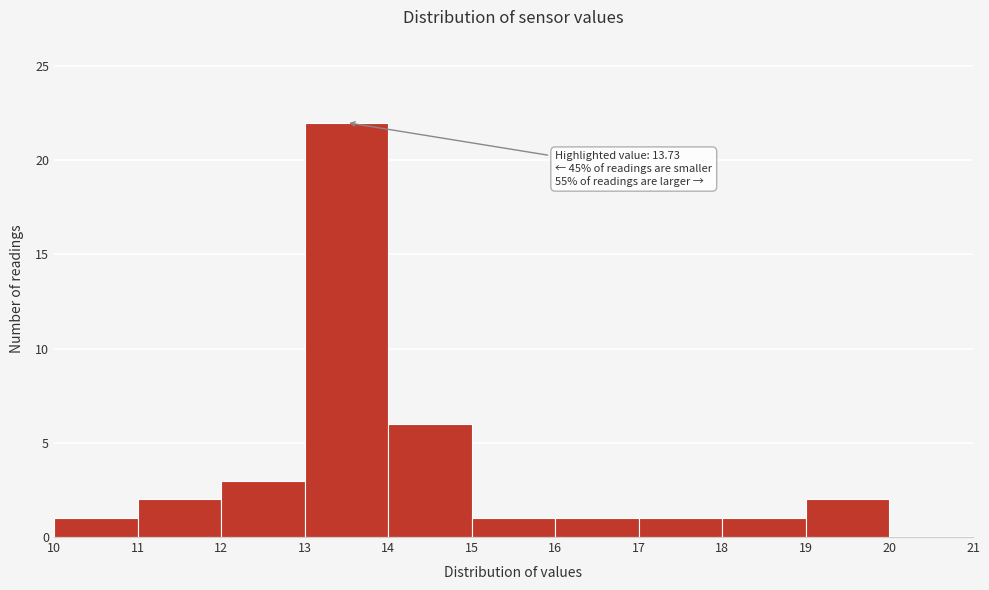

Which range on the x-axis has the tallest bar?

13 to 14